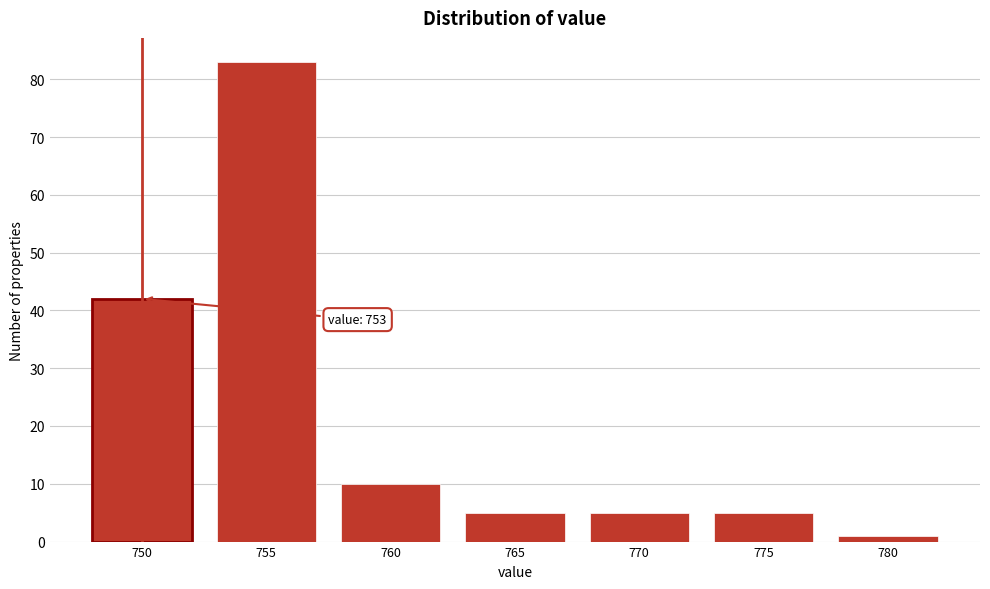

Reading left to right, transcribe all the data shown in this chart.

750=42	755=83	760=10	765=5	770=5	775=5	780=1